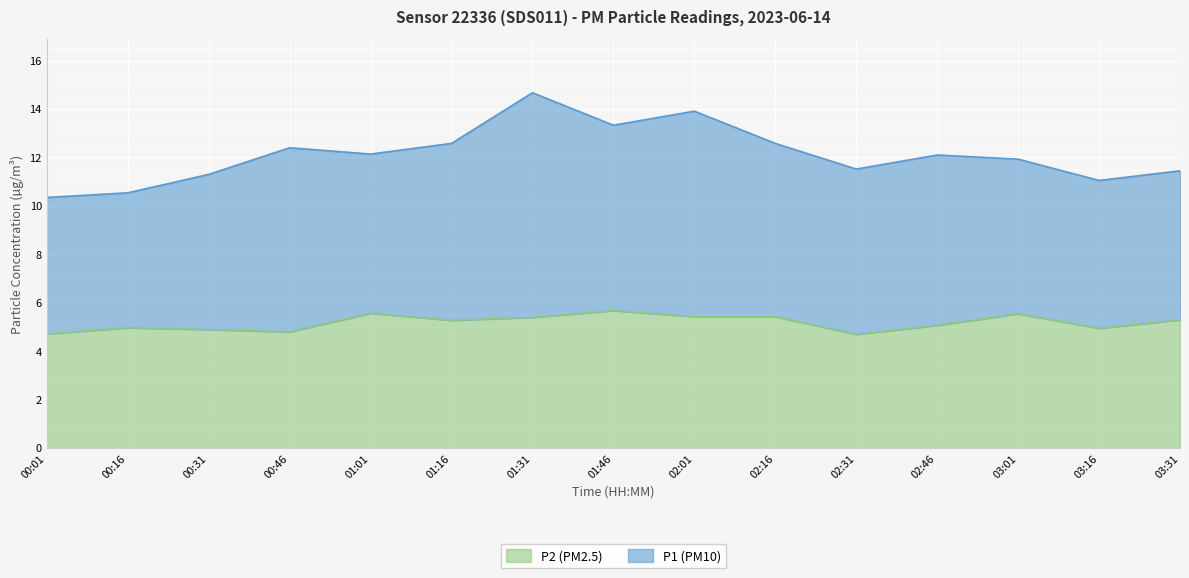

Rank the categories by value from highest to lowest.

01:46, 01:01, 03:01, 02:01, 02:16, 01:31, 03:31, 01:16, 02:46, 00:16, 03:16, 00:31, 00:46, 00:01, 02:31